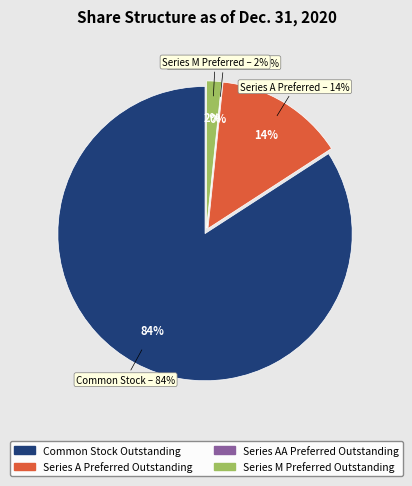

Count the number of slices in the pie.

4